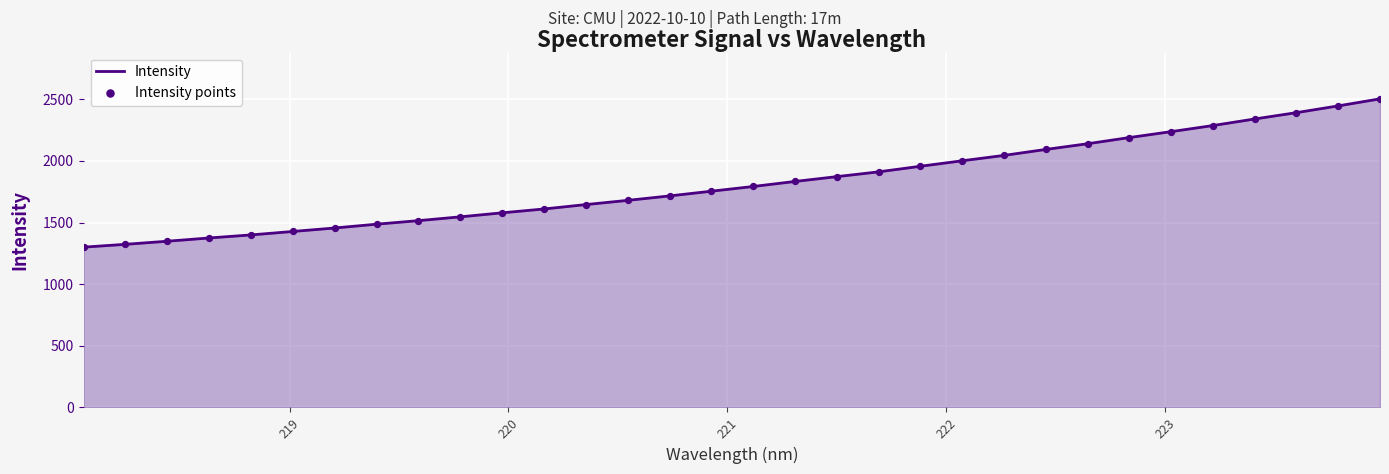

What is the minimum value shown in the chart?

1300.1